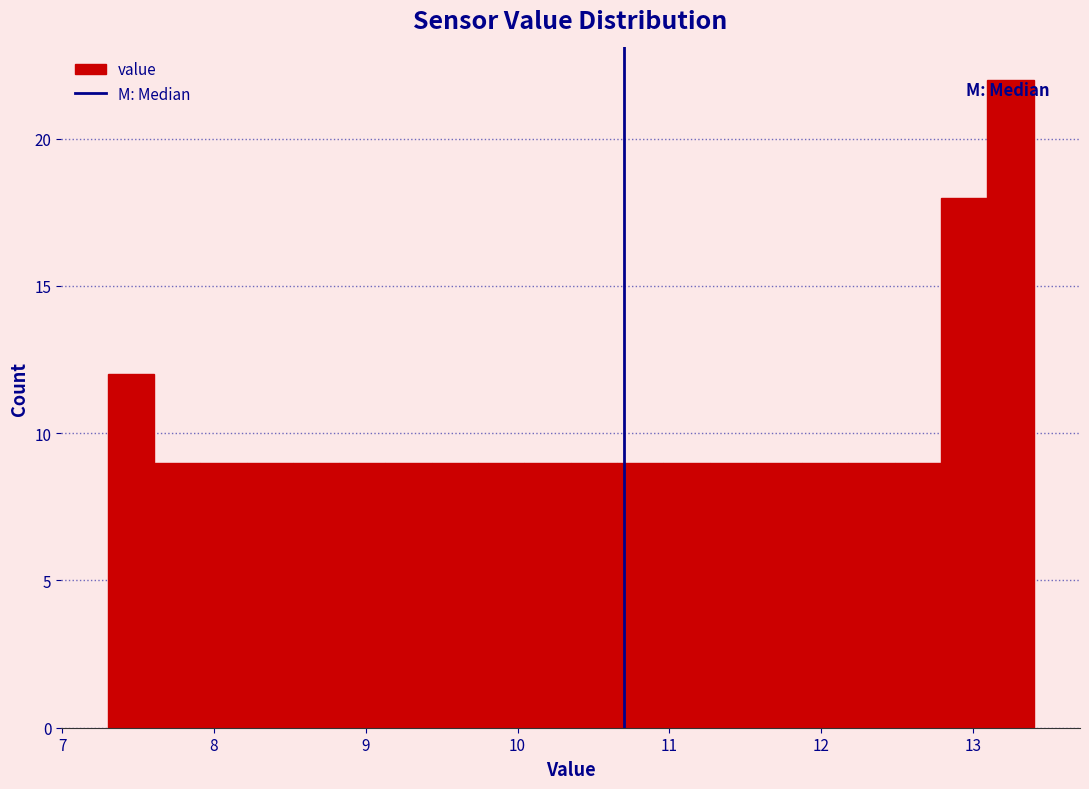

Read against the x-axis, roughly where is the centre of the tallest bar?

13.2